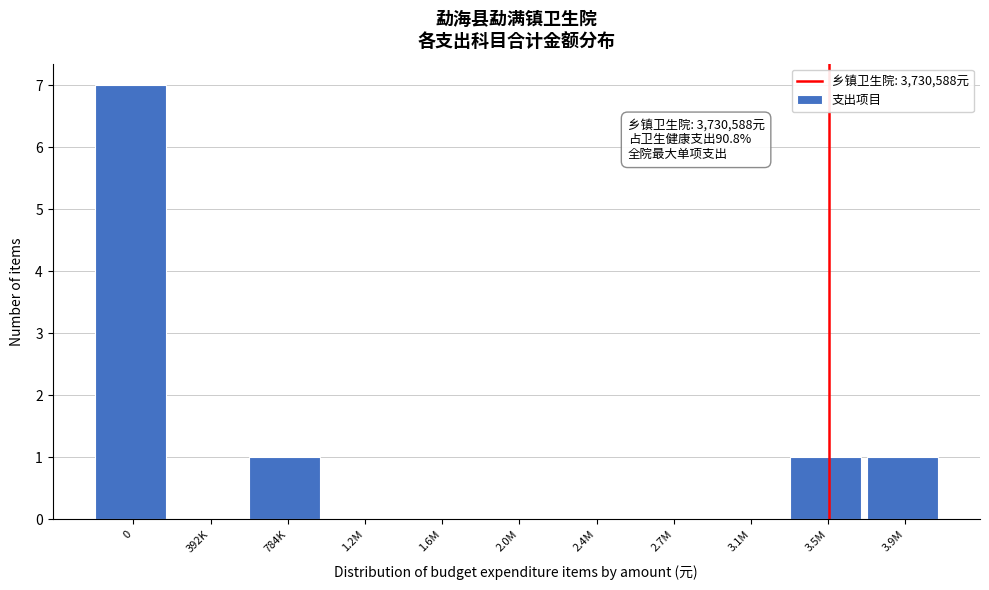

Reading left to right, what are all the values shown in this chart?

0=7	392K=0	784K=1	1.2M=0	1.6M=0	2.0M=0	2.4M=0	2.7M=0	3.1M=0	3.5M=1	3.9M=1